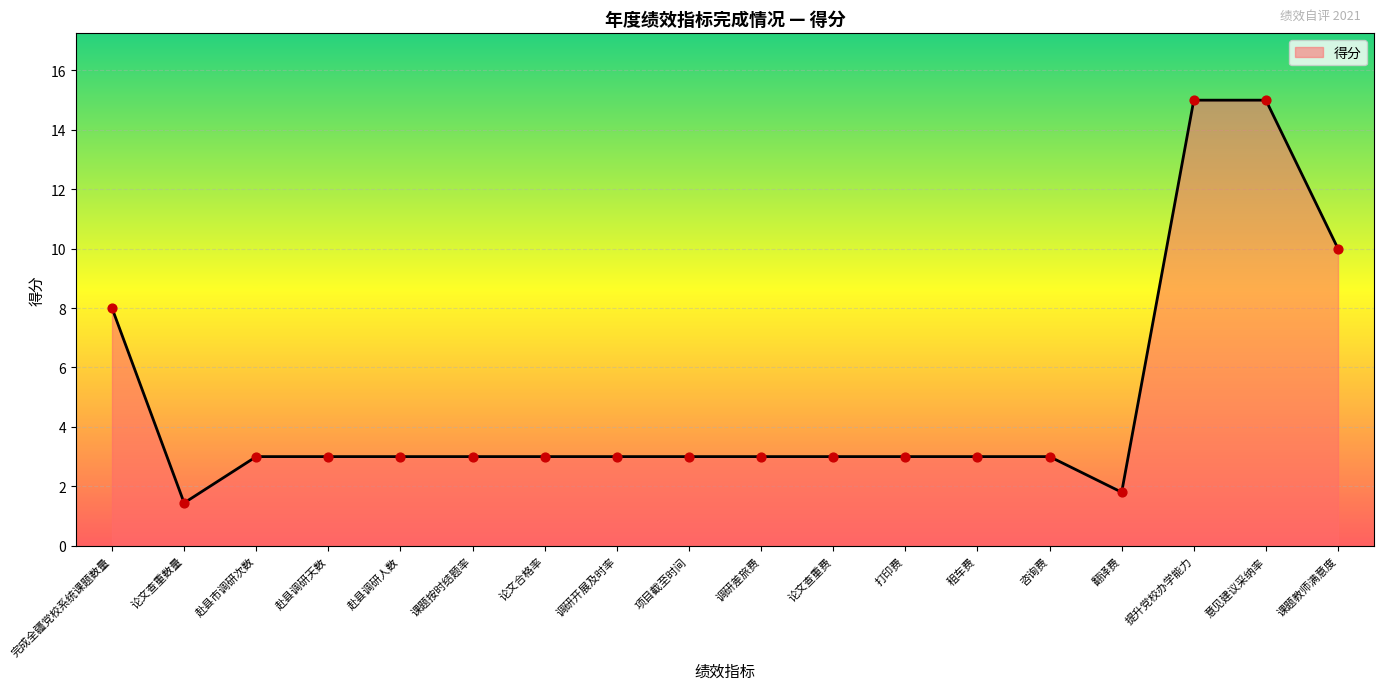

Which has a higher value, 意见建议采纳率 or 赴县市调研次数?

意见建议采纳率